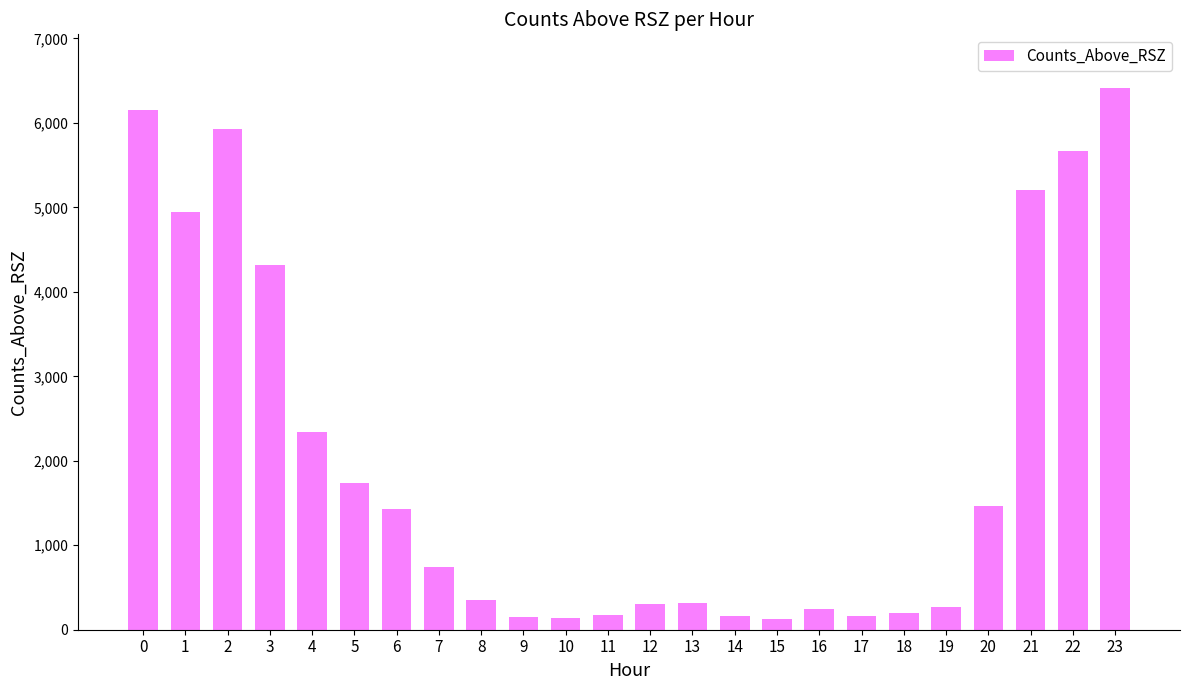

What is the ratio of the value at 1 to the value at 7?

6.6